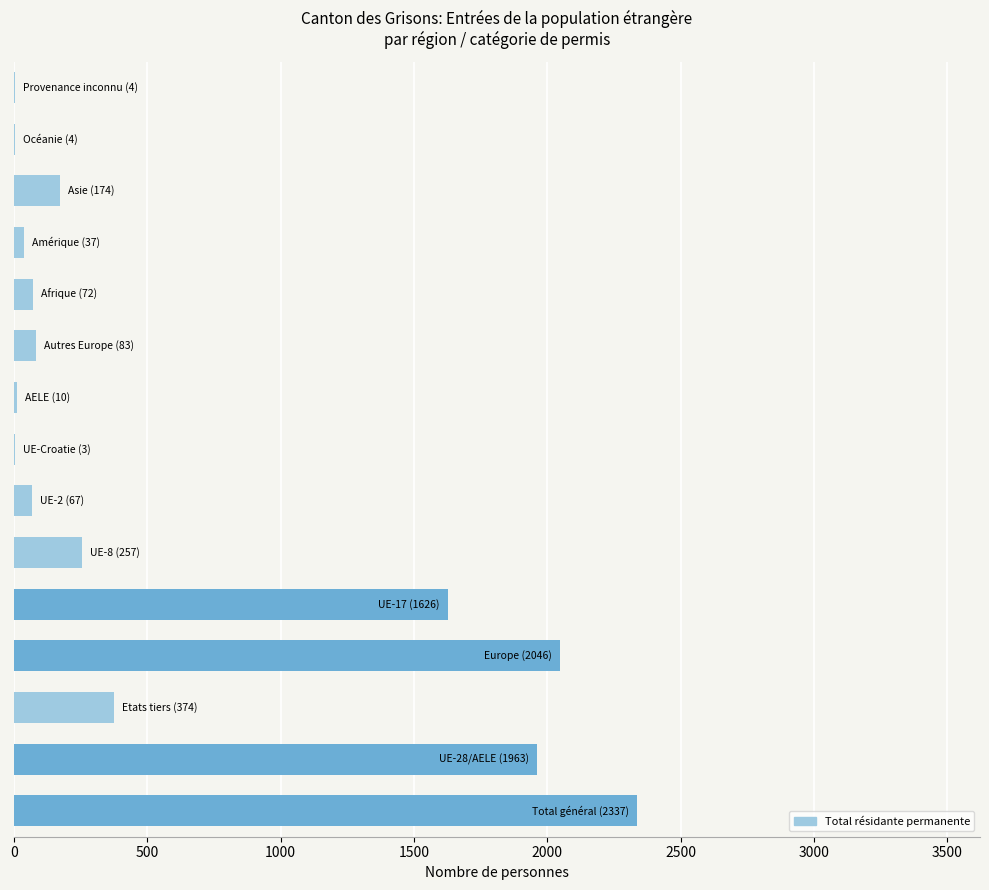

What is the maximum value shown in the chart?

2337